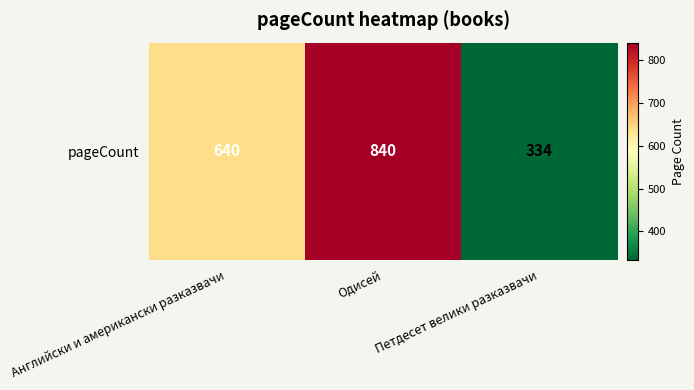

Reading left to right, extract all data points from this chart.

Английски и американски разказвачи=640	Одисей=840	Петдесет велики разказвачи=334